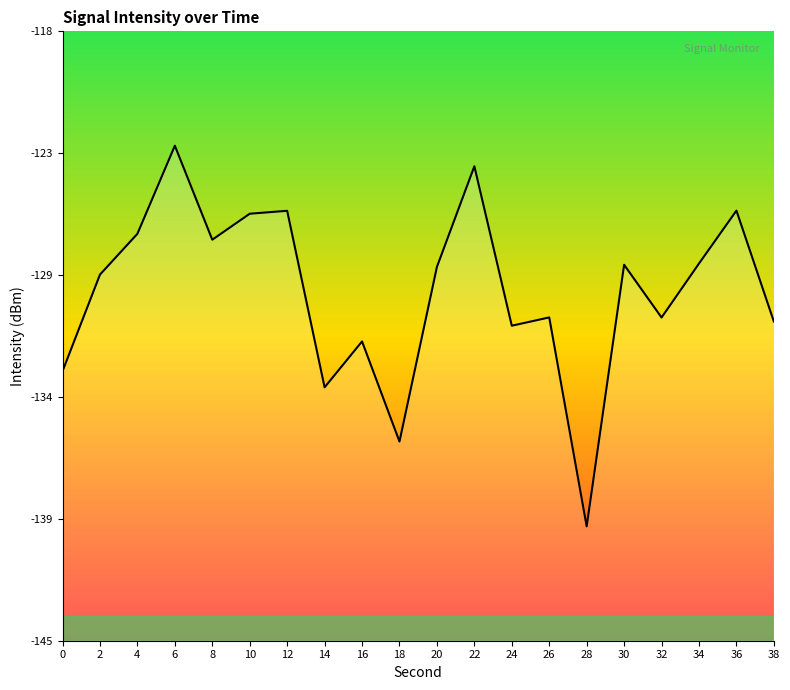

Reading left to right, list all the values displayed in this chart.

-132.9	-128.7	-126.9	-123.1	-127.2	-126.1	-125.9	-133.6	-131.6	-136.0	-128.4	-124.0	-130.9	-130.6	-139.7	-128.3	-130.6	-128.2	-125.9	-130.8